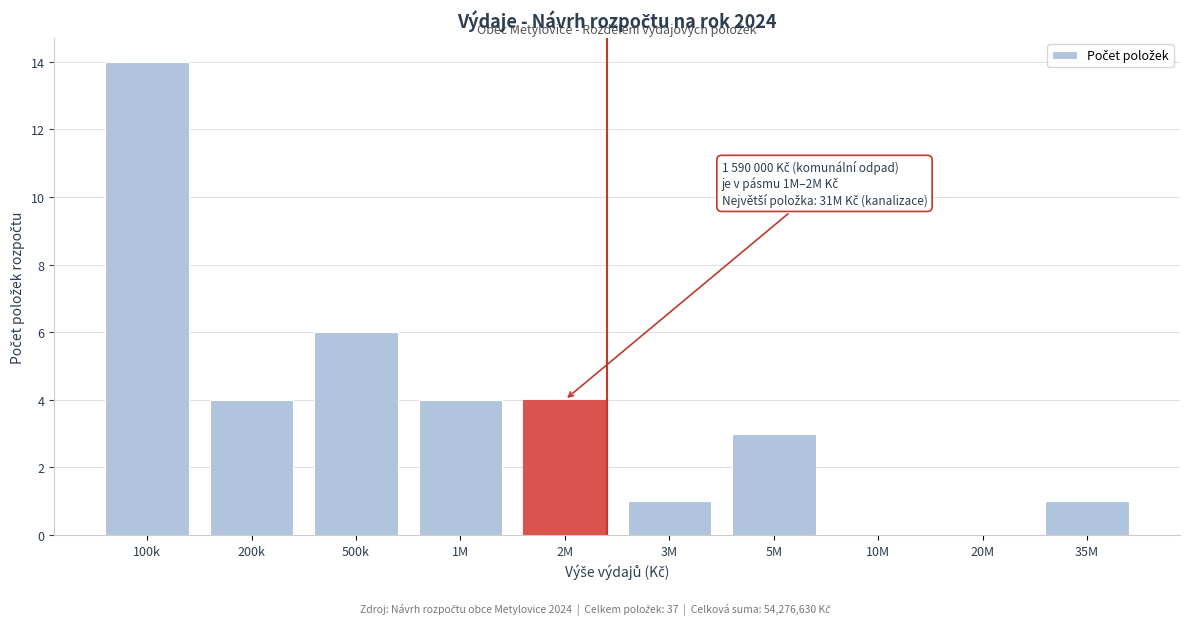

Reading left to right, transcribe all the data shown in this chart.

100k=14	200k=4	500k=6	1M=4	2M=4	3M=1	5M=3	10M=0	20M=0	35M=1